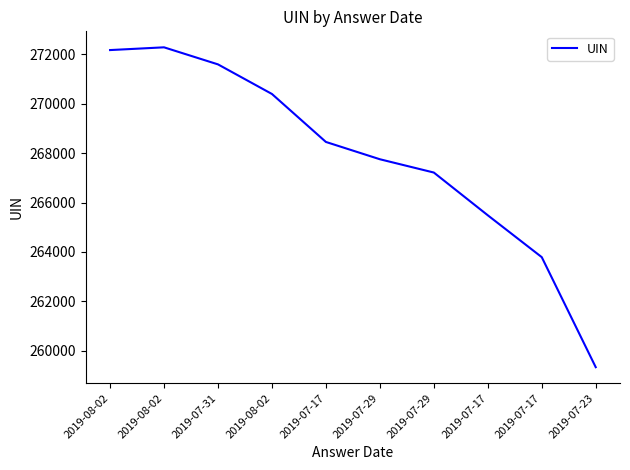

Reading left to right, transcribe all the data shown in this chart.

2019-08-02=272170	2019-08-02=272281	2019-07-31=271591	2019-08-02=270393	2019-07-17=268452	2019-07-29=267752	2019-07-29=267214	2019-07-17=265484	2019-07-17=263790	2019-07-23=259338